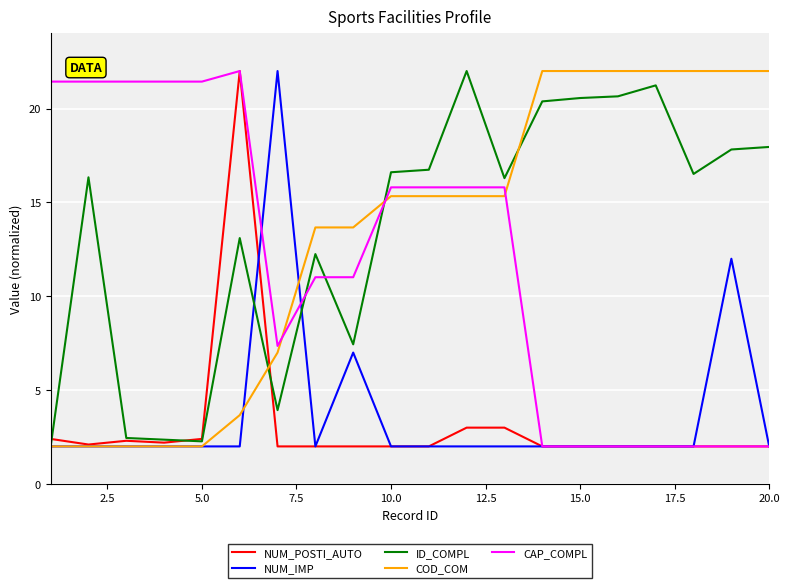

What is the difference between the maximum and minimum values in the NUM_IMP series?

20.0